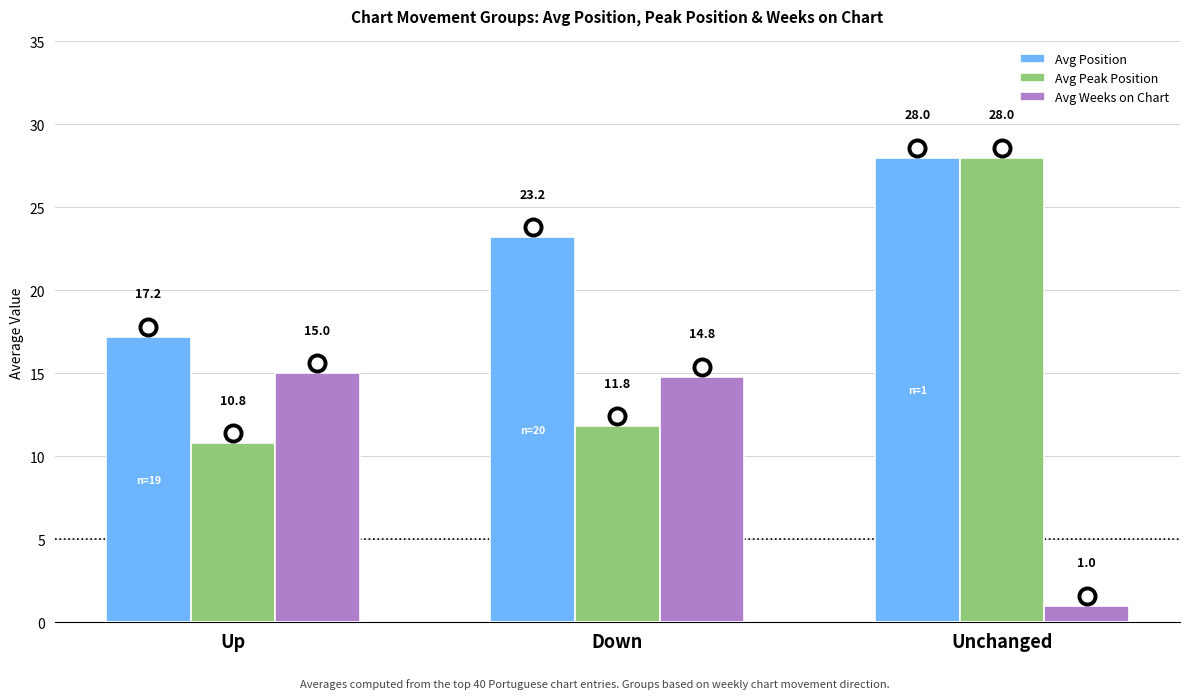

Which series reaches the minimum Y coordinate?

Avg Weeks on Chart